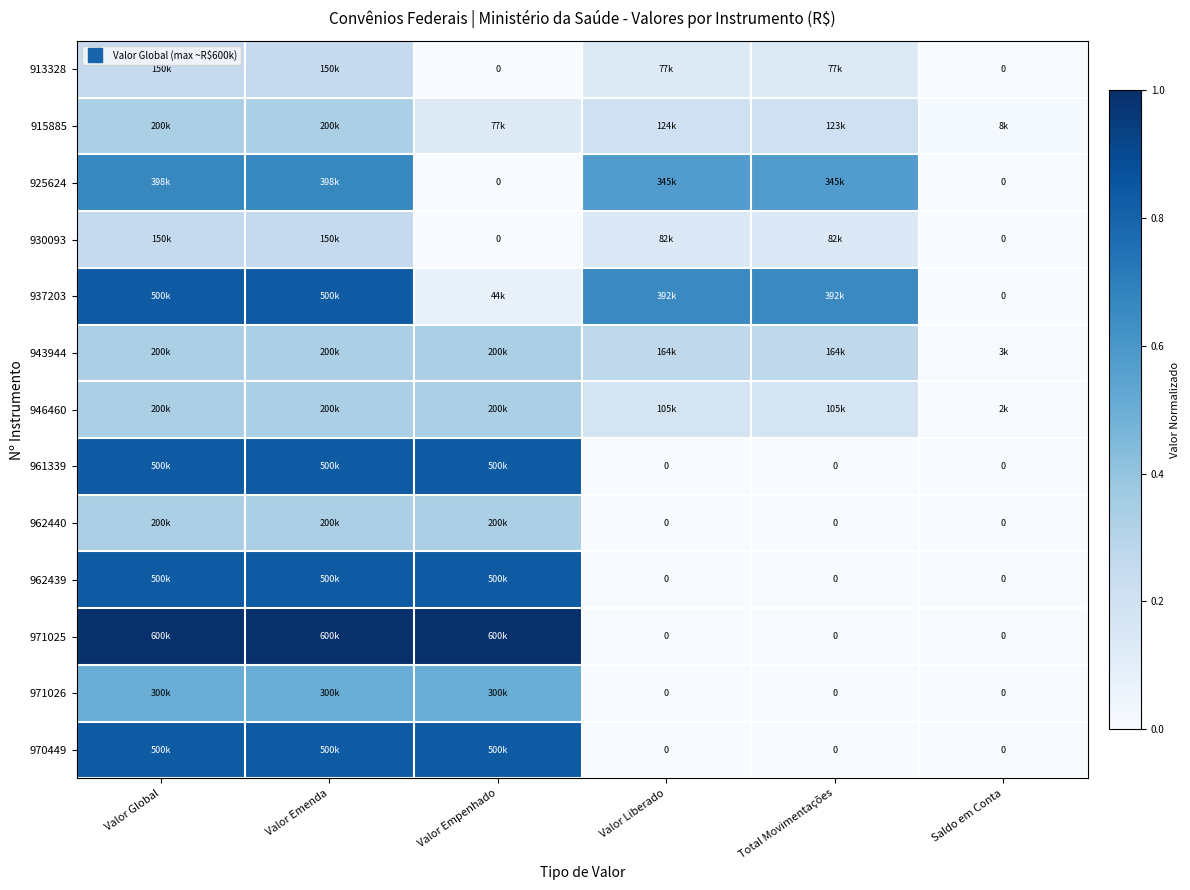

What is the total value across all series at Valor Liberado?

2.1